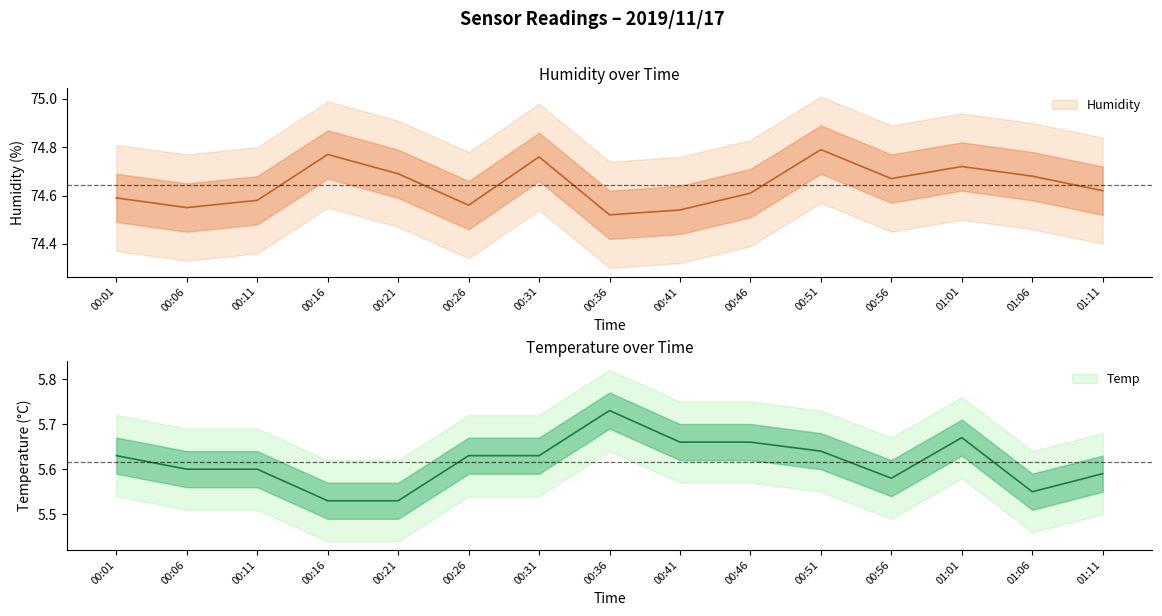

Which series has the widest spread of values?

Humidity